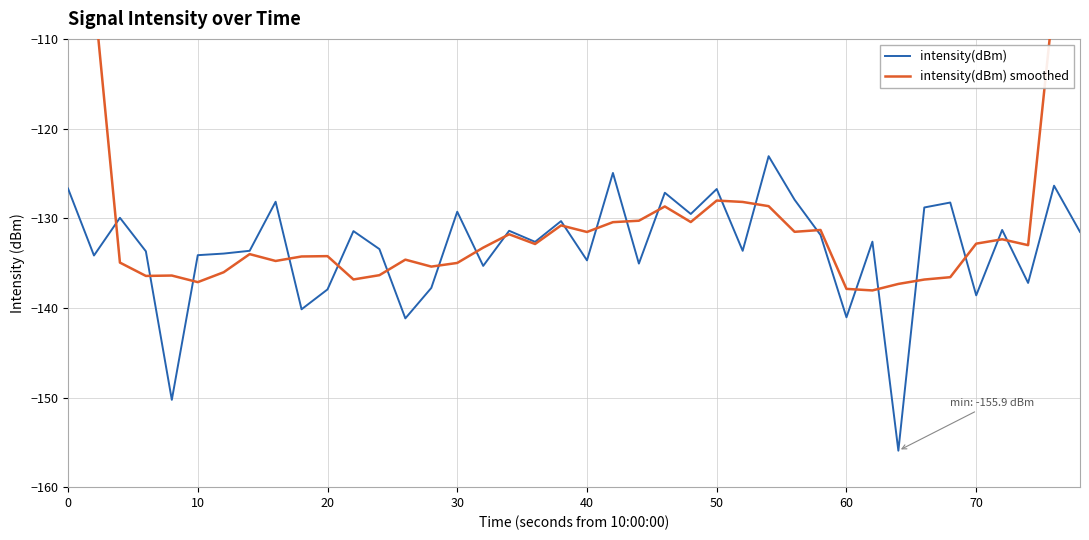

What is the lowest value of the intensity(dBm) series?

-155.9